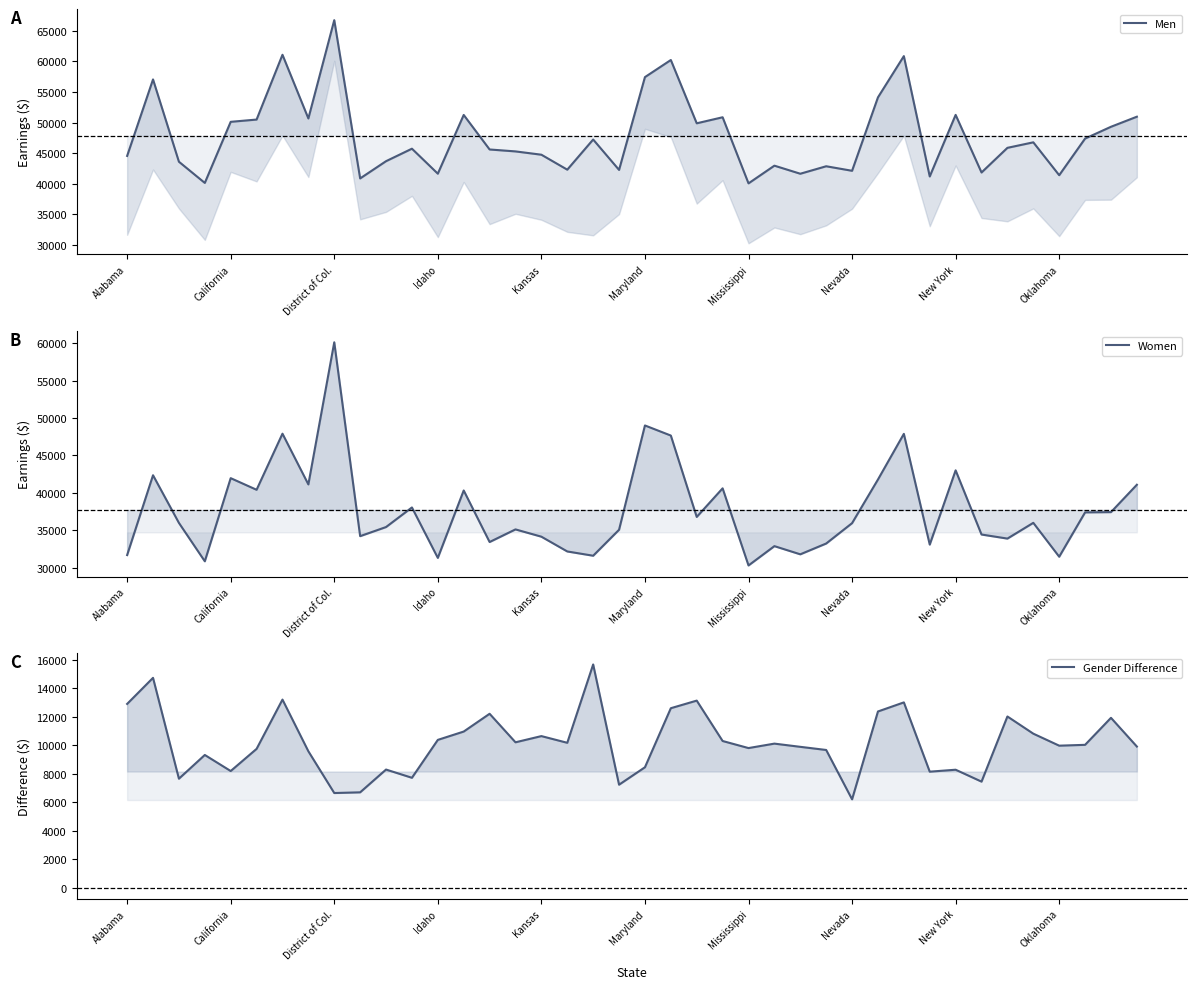

At how many categories does at least one series exceed 35938?

40